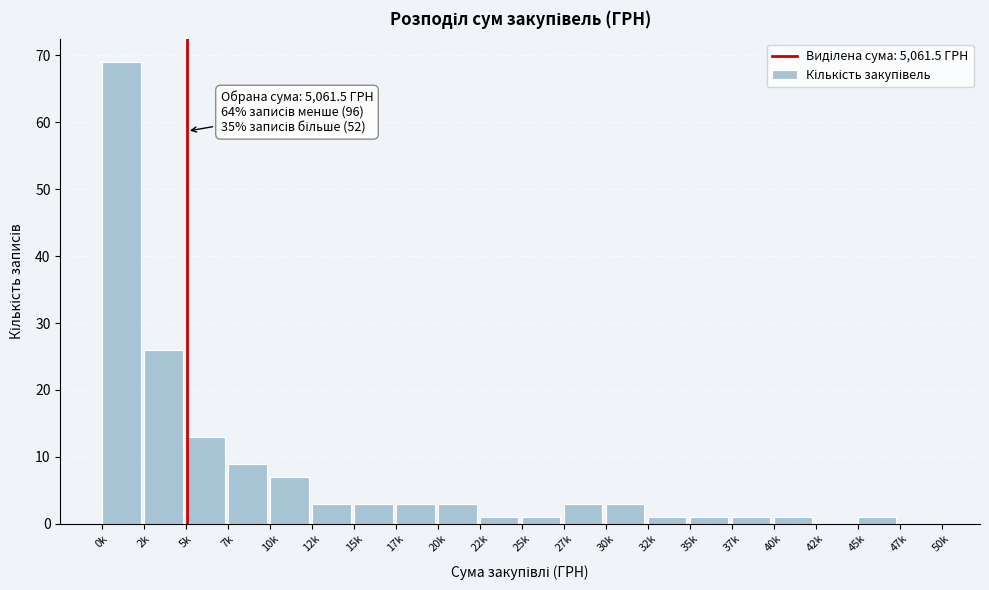

Reading left to right, what are all the values shown in this chart?

0k=69	2k=26	5k=13	7k=9	10k=7	12k=3	15k=3	17k=3	20k=3	22k=1	25k=1	27k=3	30k=3	32k=1	35k=1	37k=1	40k=1	42k=0	45k=1	47k=0